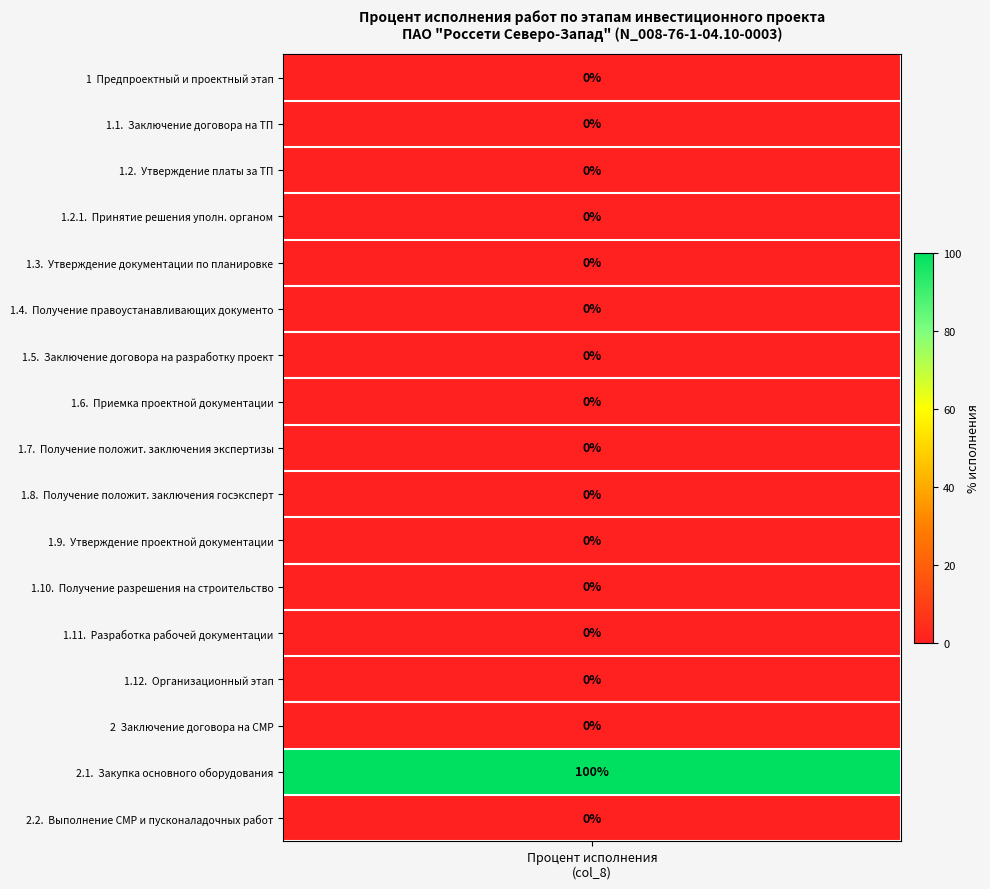

What is the greatest value displayed?

100